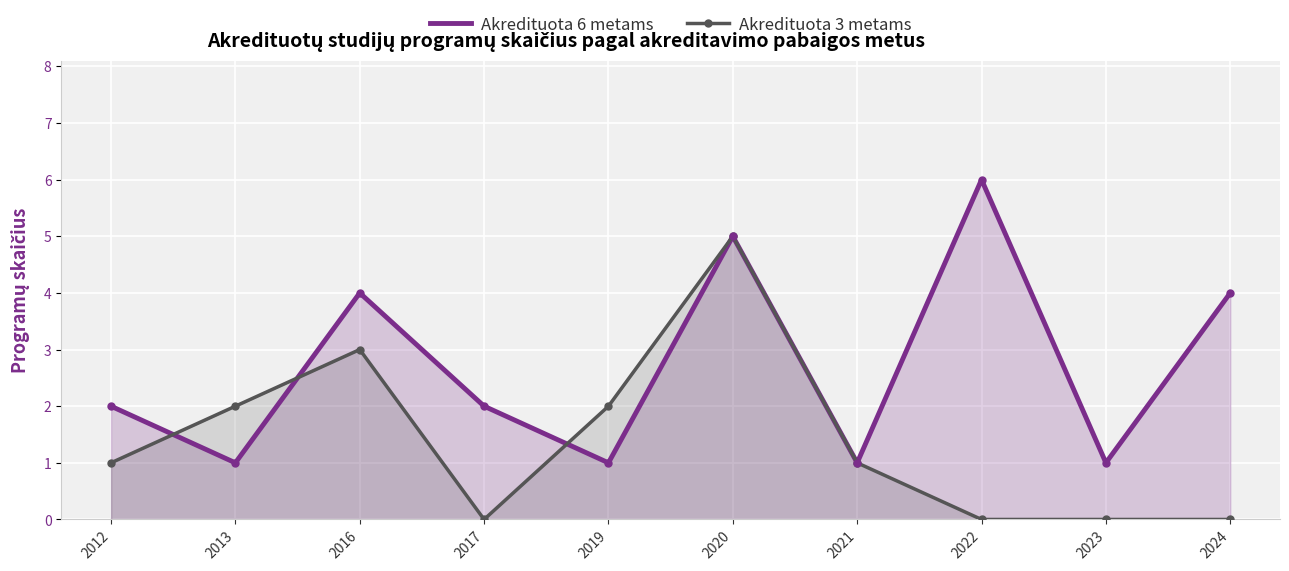

How many lines are shown in the chart?

2